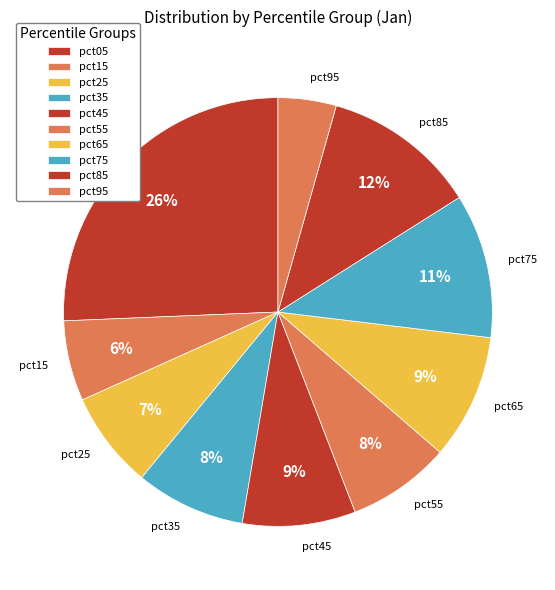

What percentage is the pct25 slice, to the nearest percent?

7%